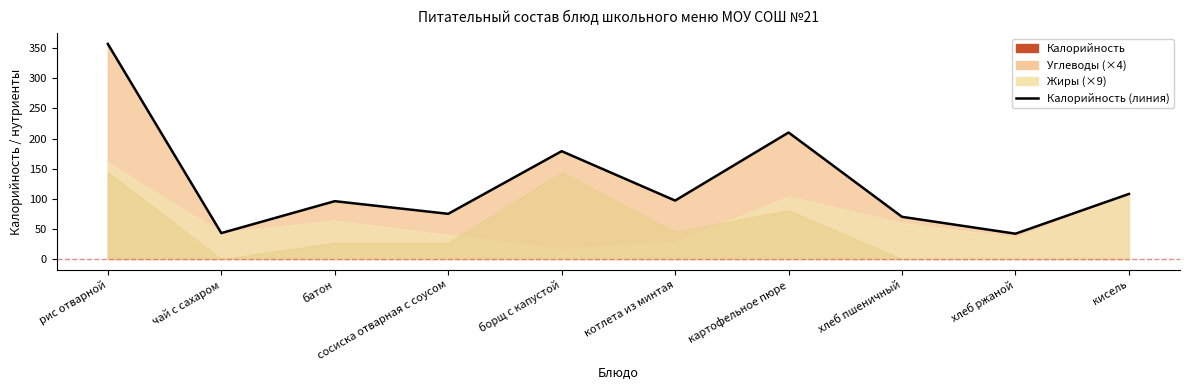

What value does the data have at котлета из минтая, to the nearest 5?

95